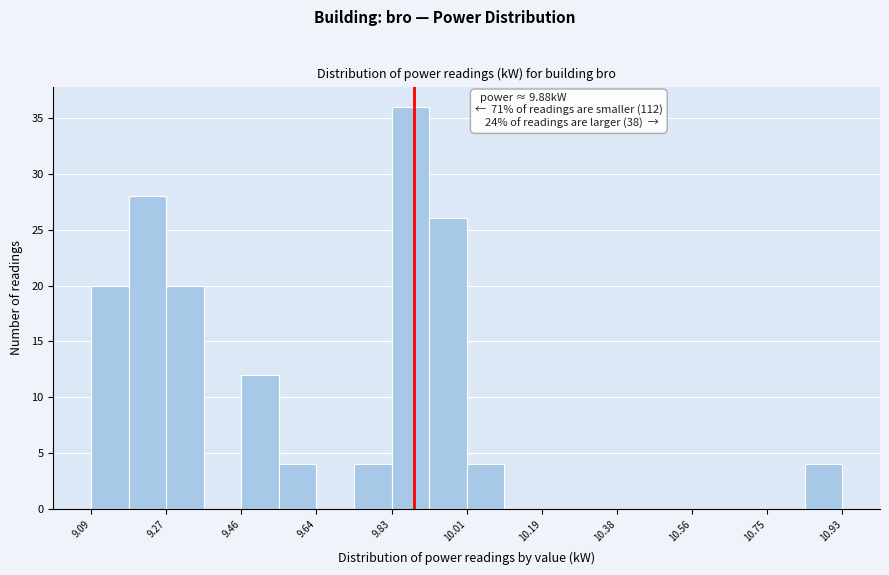

Over which range of the x-axis is the bar tallest?

9.826 to 9.918